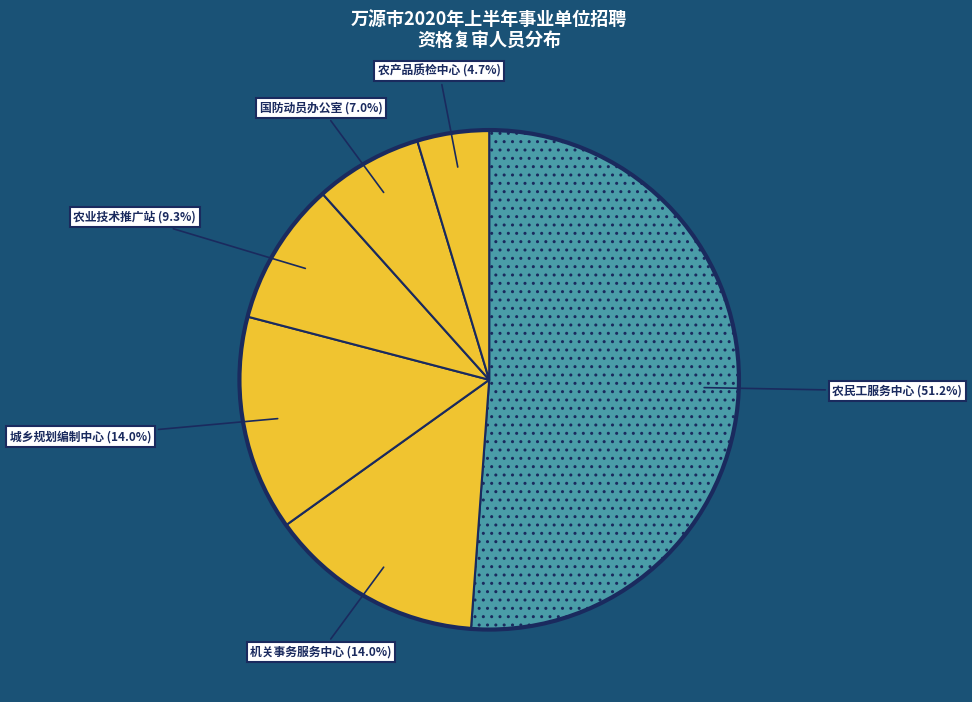

How many slices are in this pie chart?

6